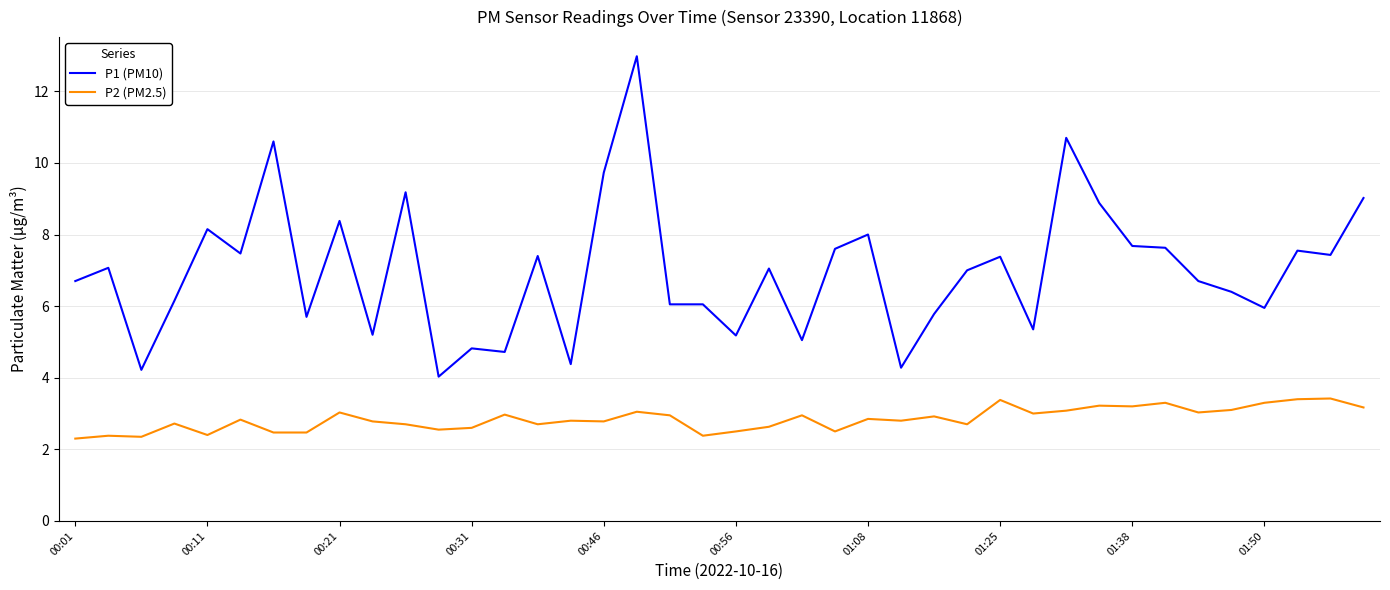

What is the difference between the maximum and minimum values in the P2 (PM2.5) series?

1.1